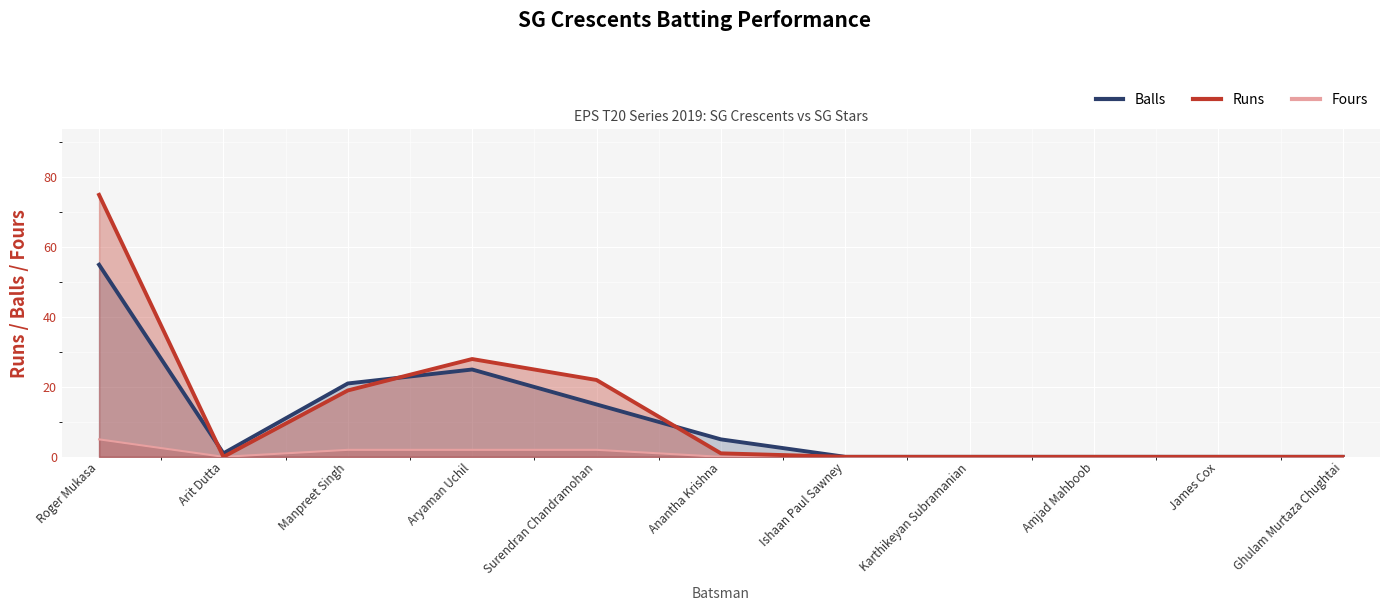

Reading right to left, what are all the values shown in this chart?

Runs: Ghulam Murtaza Chughtai=0	James Cox=0	Amjad Mahboob=0	Karthikeyan Subramanian=0	Ishaan Paul Sawney=0	Anantha Krishna=1	Surendran Chandramohan=22	Aryaman Uchil=28	Manpreet Singh=19	Arit Dutta=0	Roger Mukasa=75
Balls: Ghulam Murtaza Chughtai=0	James Cox=0	Amjad Mahboob=0	Karthikeyan Subramanian=0	Ishaan Paul Sawney=0	Anantha Krishna=5	Surendran Chandramohan=15	Aryaman Uchil=25	Manpreet Singh=21	Arit Dutta=1	Roger Mukasa=55
Fours: Ghulam Murtaza Chughtai=0	James Cox=0	Amjad Mahboob=0	Karthikeyan Subramanian=0	Ishaan Paul Sawney=0	Anantha Krishna=0	Surendran Chandramohan=2	Aryaman Uchil=2	Manpreet Singh=2	Arit Dutta=0	Roger Mukasa=5